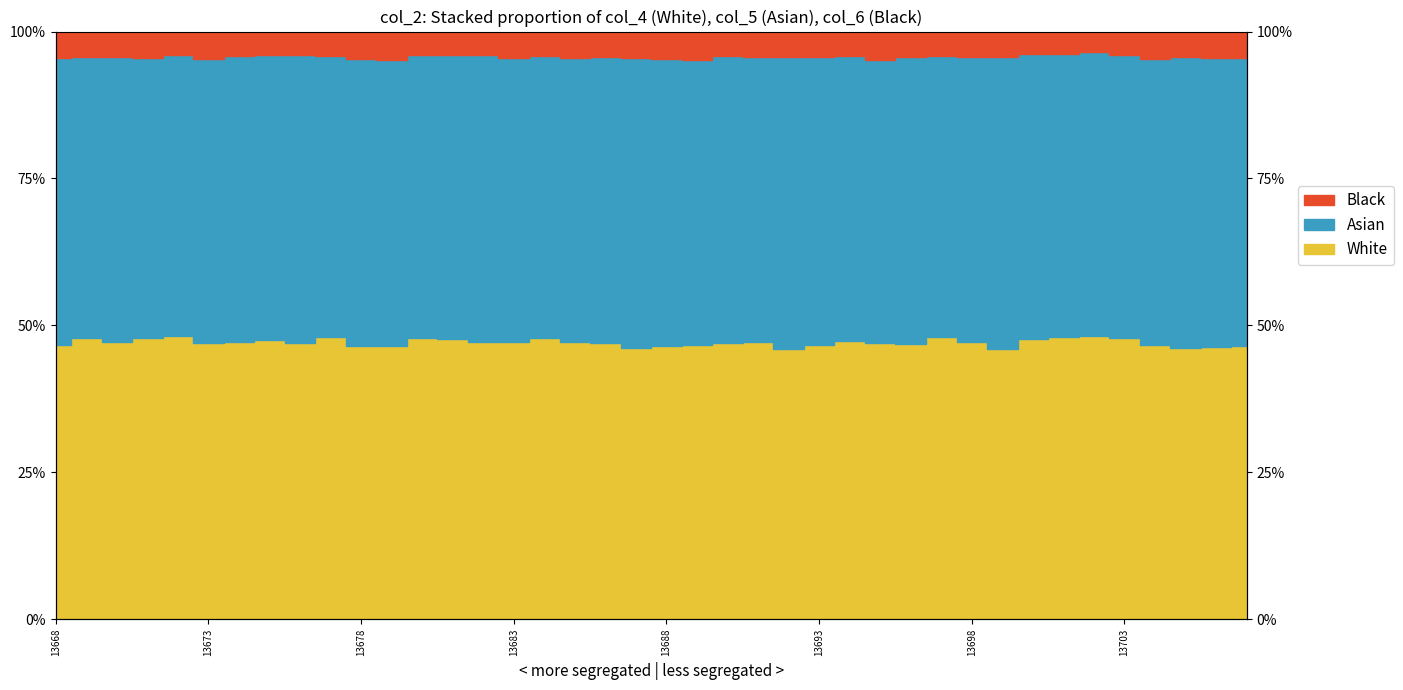

What is the difference between the second highest and second lowest values in the col_4 series?

2.2